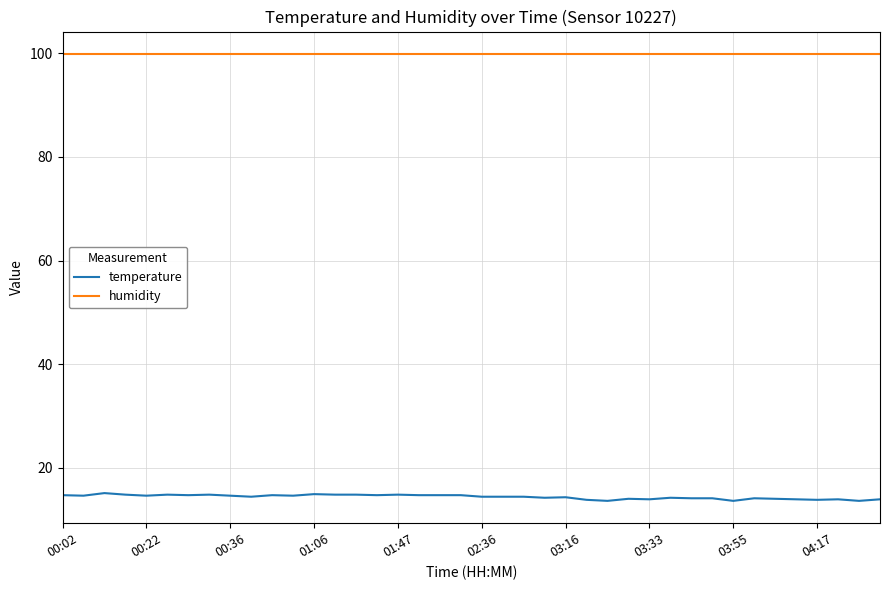

Which series has the widest spread of values?

temperature